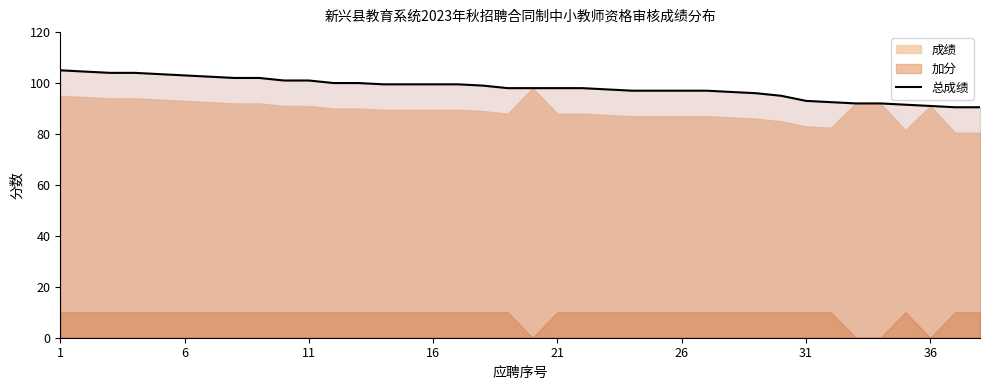

At which category does the chart reach its peak across all series?

1